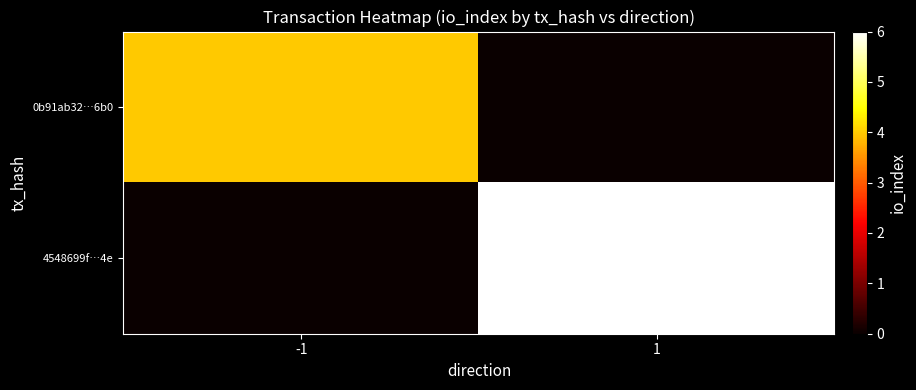

Between -1 and 1, which series saw the biggest shift?

4548699f…4e